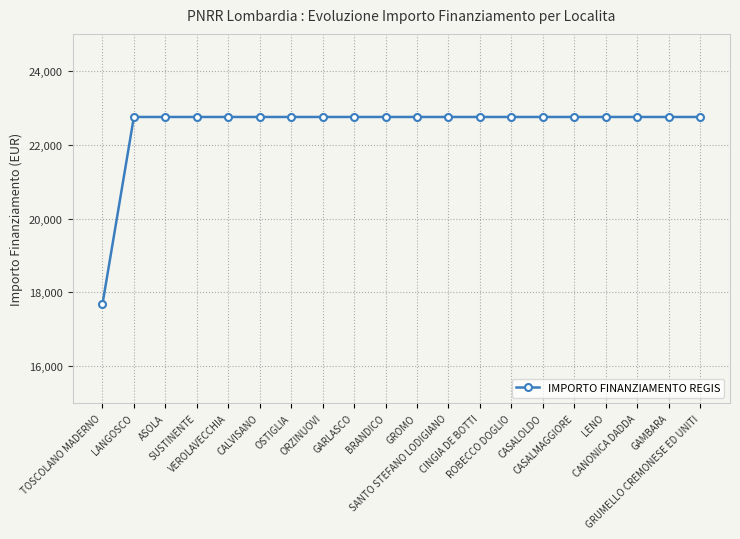

How many values are below 22750?

1